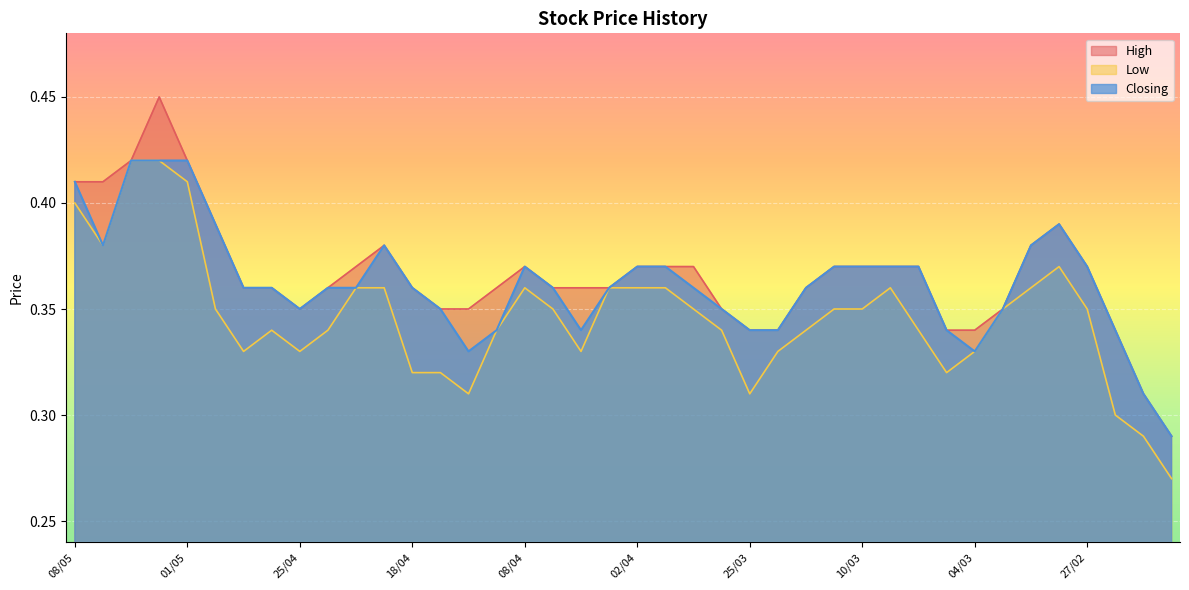

Reading right to left, list all the values displayed in this chart.

High: 0.3	0.3	0.3	0.4	0.4	0.4	0.3	0.3	0.3	0.4	0.4	0.4	0.4	0.4	0.3	0.3	0.3	0.4	0.4	0.4	0.4	0.4	0.4	0.4	0.4	0.3	0.3	0.4	0.4	0.4	0.4	0.3	0.4	0.4	0.4	0.4	0.5	0.4	0.4	0.4
Low: 0.3	0.3	0.3	0.3	0.4	0.4	0.3	0.3	0.3	0.3	0.4	0.3	0.3	0.3	0.3	0.3	0.3	0.3	0.4	0.4	0.4	0.3	0.3	0.4	0.3	0.3	0.3	0.3	0.4	0.4	0.3	0.3	0.3	0.3	0.3	0.4	0.4	0.4	0.4	0.4
Closing: 0.3	0.3	0.3	0.4	0.4	0.4	0.3	0.3	0.3	0.4	0.4	0.4	0.4	0.4	0.3	0.3	0.3	0.4	0.4	0.4	0.4	0.3	0.4	0.4	0.3	0.3	0.3	0.4	0.4	0.4	0.4	0.3	0.4	0.4	0.4	0.4	0.4	0.4	0.4	0.4